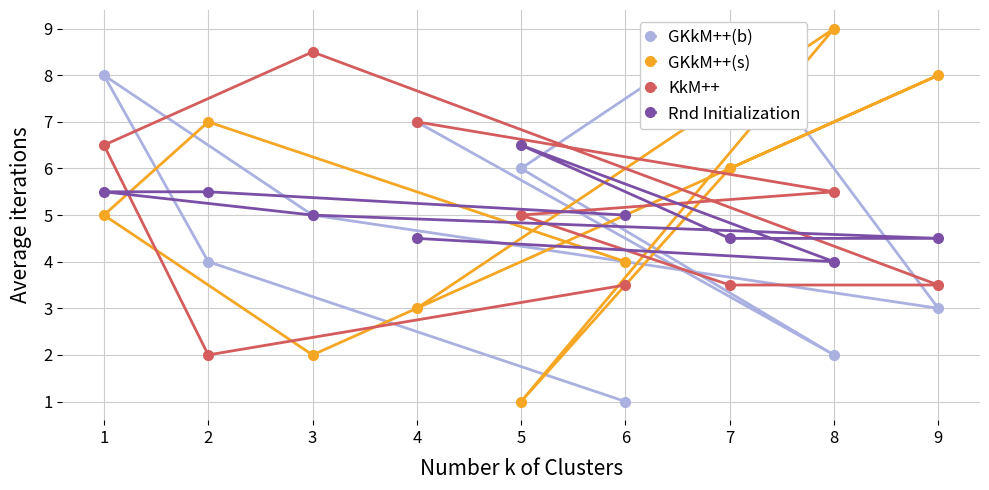

What is the value of the Rnd Initialization point at the 1st from the left?

5.5